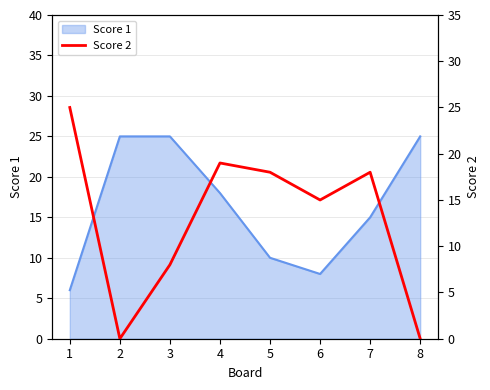

How many lines are shown in the chart?

1